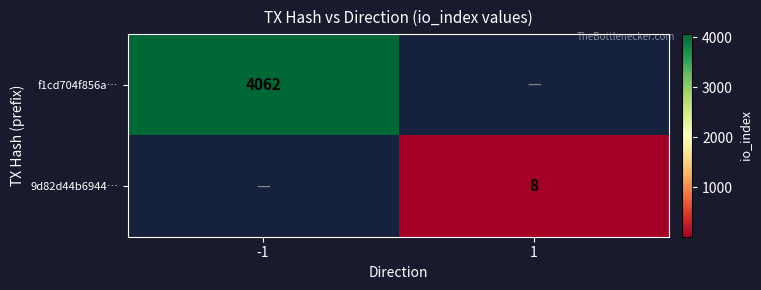

Is it true that 9d82d44b6944… equals 8 at 1?

True